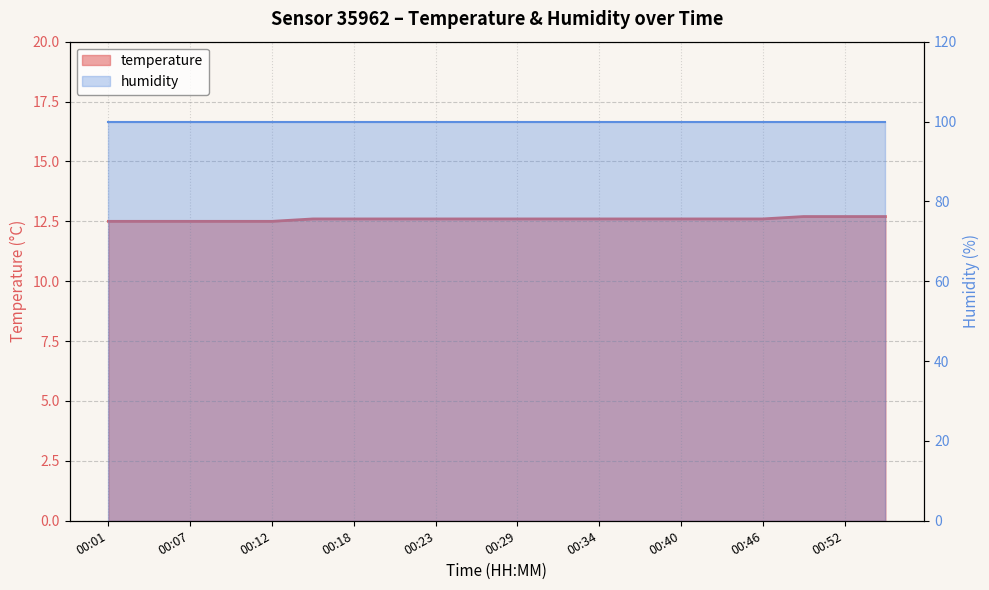

True or false: there are more than 2 points higher than both neighbors.

False